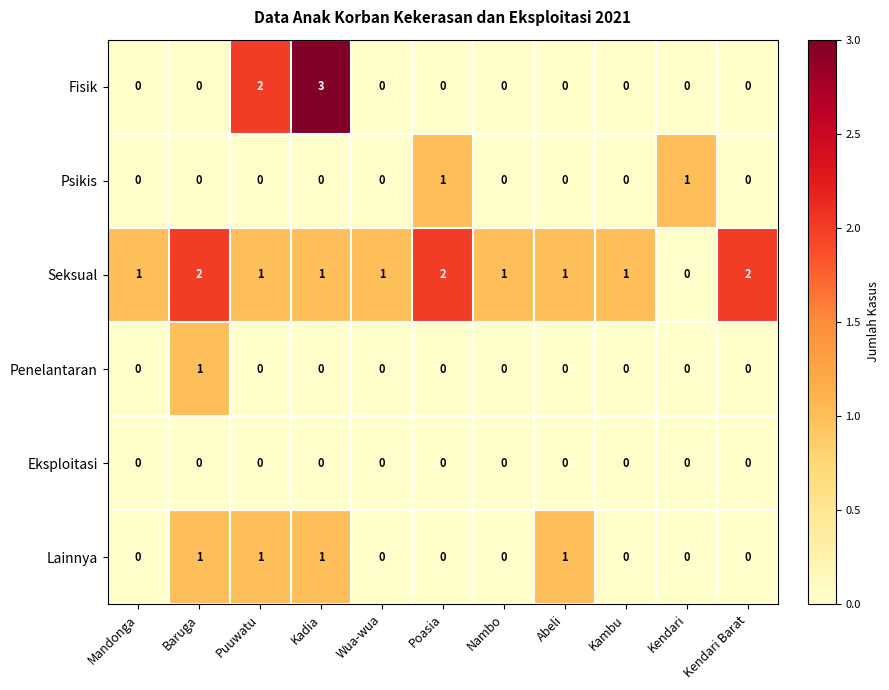

How many distinct data groups are displayed?

6